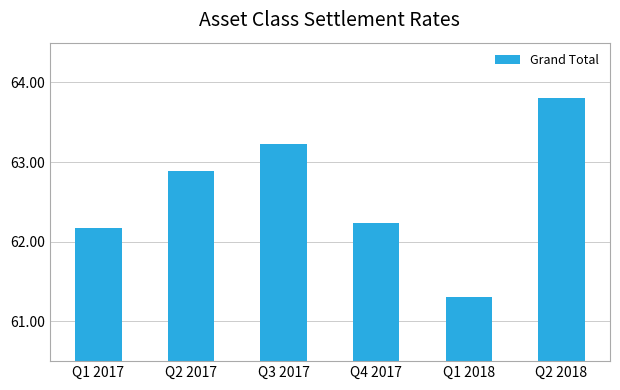

Reading left to right, list all the values displayed in this chart.

Q1 2017=62.2	Q2 2017=62.9	Q3 2017=63.2	Q4 2017=62.2	Q1 2018=61.3	Q2 2018=63.8